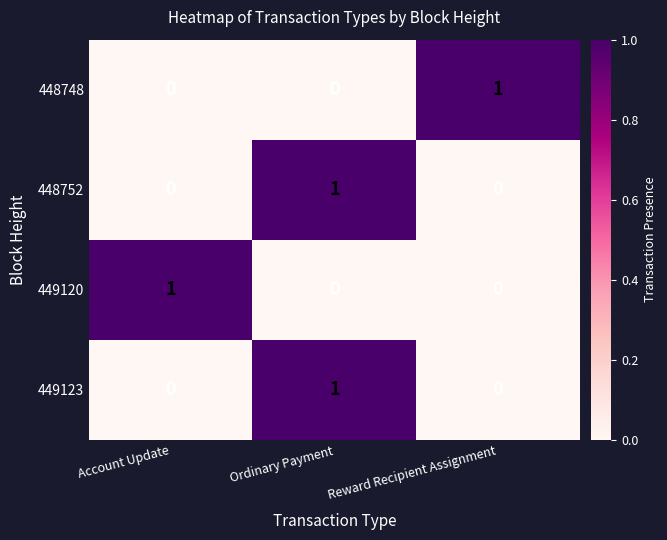

The value of 448748 at Ordinary Payment is 0. True or false?

True